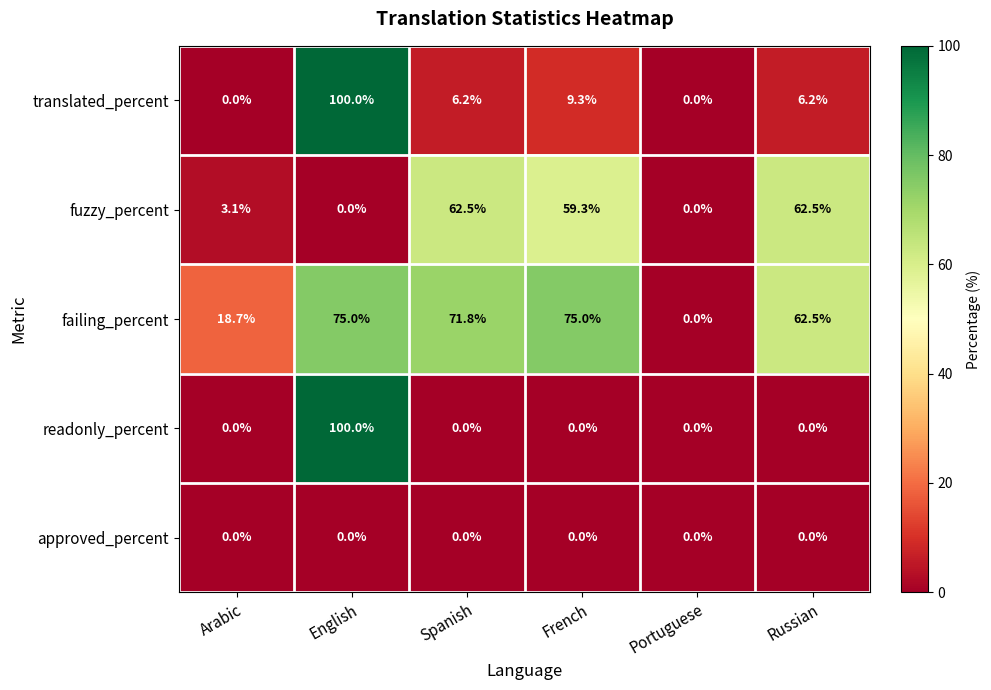

What is the difference between the maximum and second lowest values in the fuzzy_percent series?

62.5